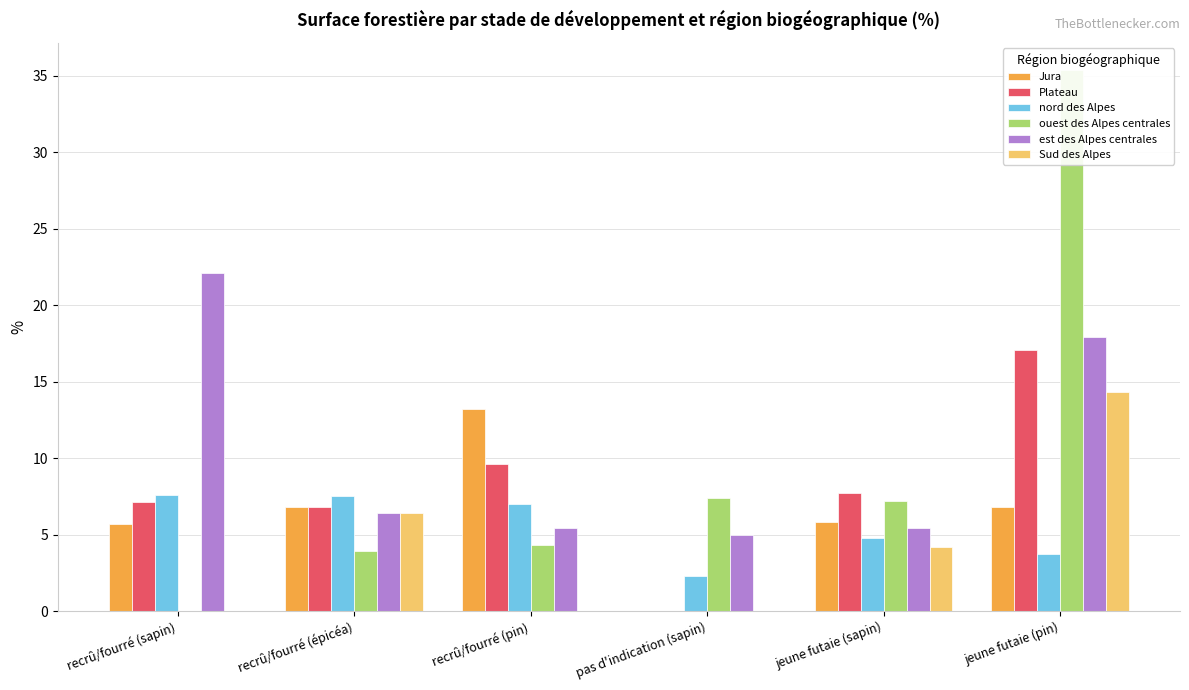

Count the number of categories in the chart.

6